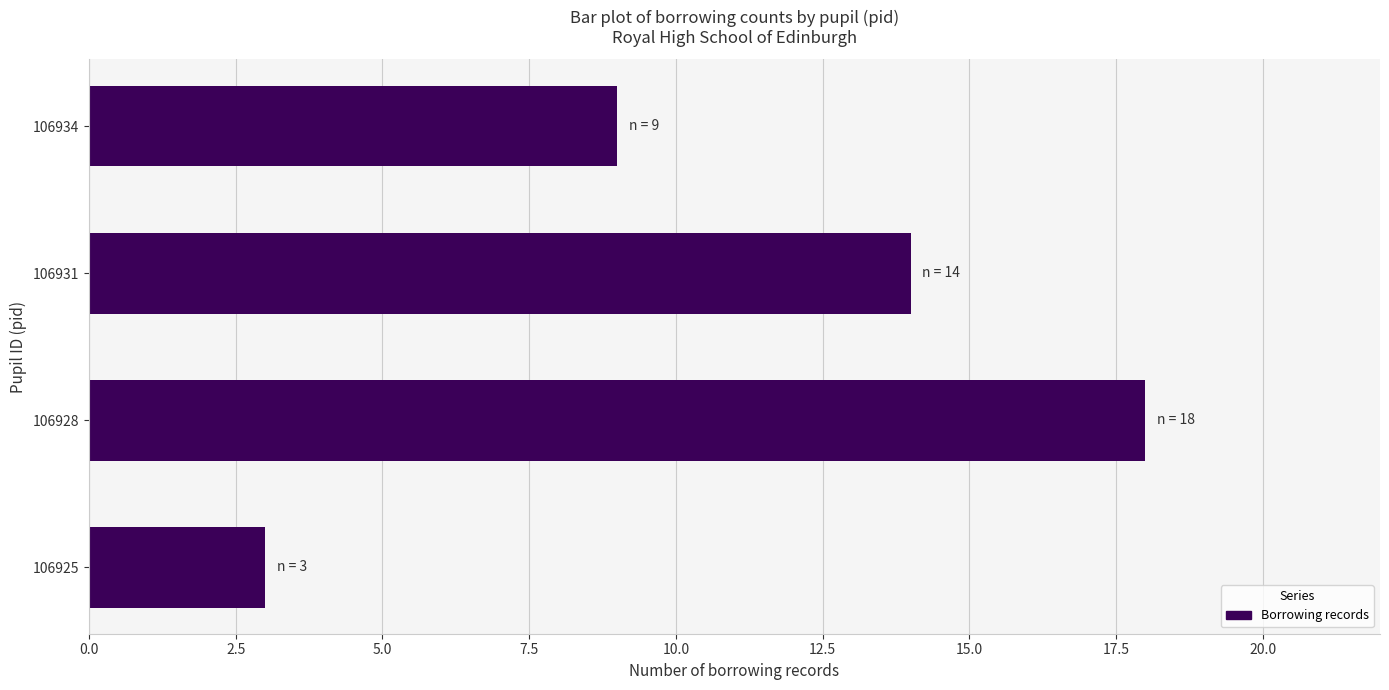

What is the change in value from 106925 to 106934?

+6